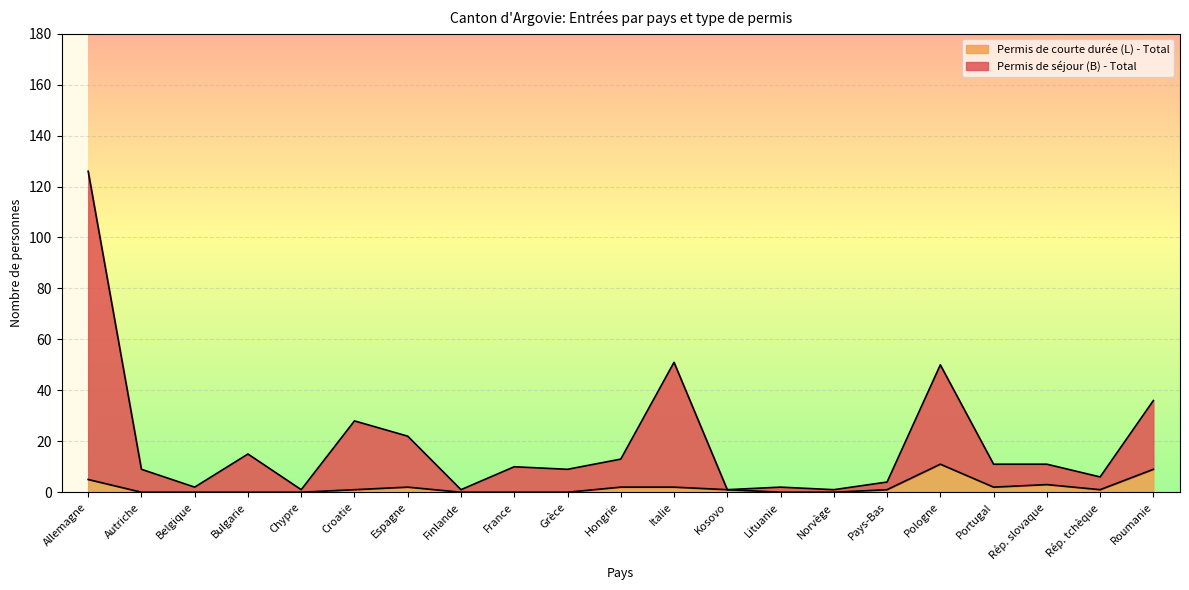

Where is the first local maximum for Permis de courte durée (L) - Total?

Espagne